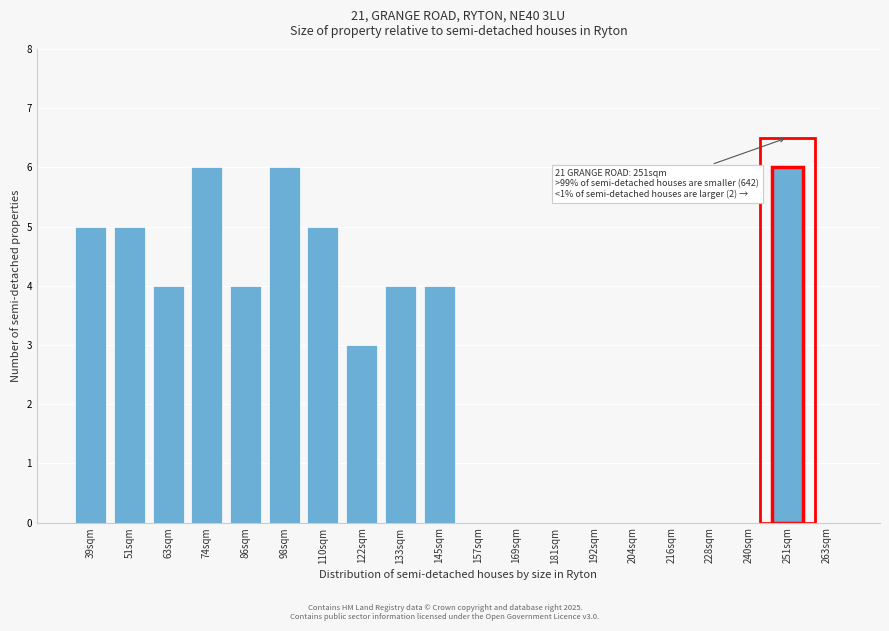

Reading left to right, what are all the values shown in this chart?

39sqm=5	51sqm=5	63sqm=4	74sqm=6	86sqm=4	98sqm=6	110sqm=5	122sqm=3	133sqm=4	145sqm=4	157sqm=0	169sqm=0	181sqm=0	192sqm=0	204sqm=0	216sqm=0	228sqm=0	240sqm=0	251sqm=6	263sqm=0